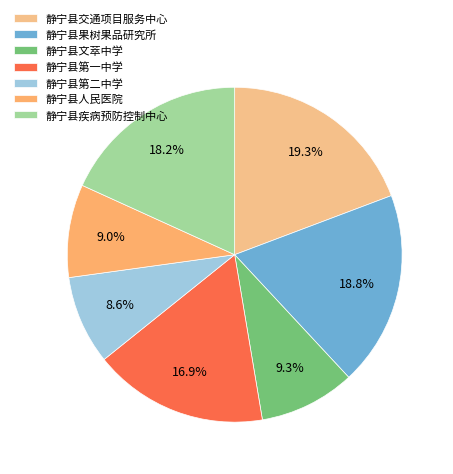

True or false: 静宁县第一中学 accounts for 27% of the total.

False